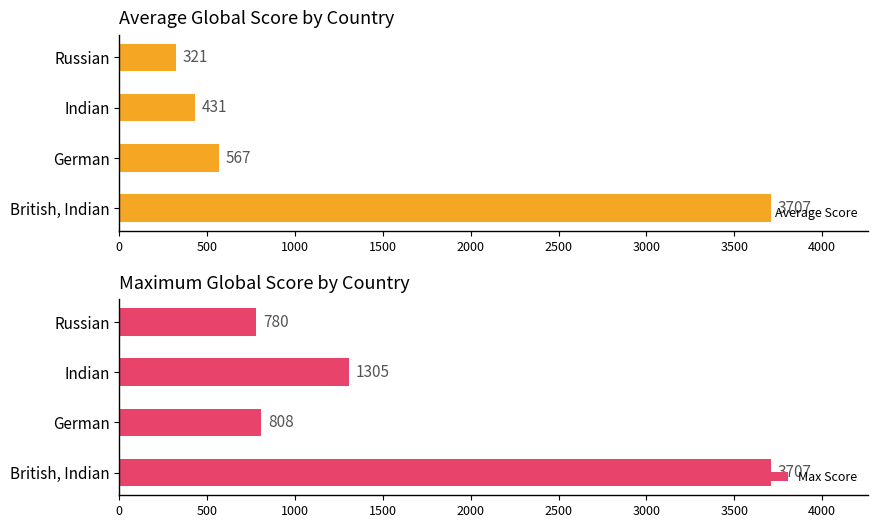

What is the minimum value for Average Score?

321